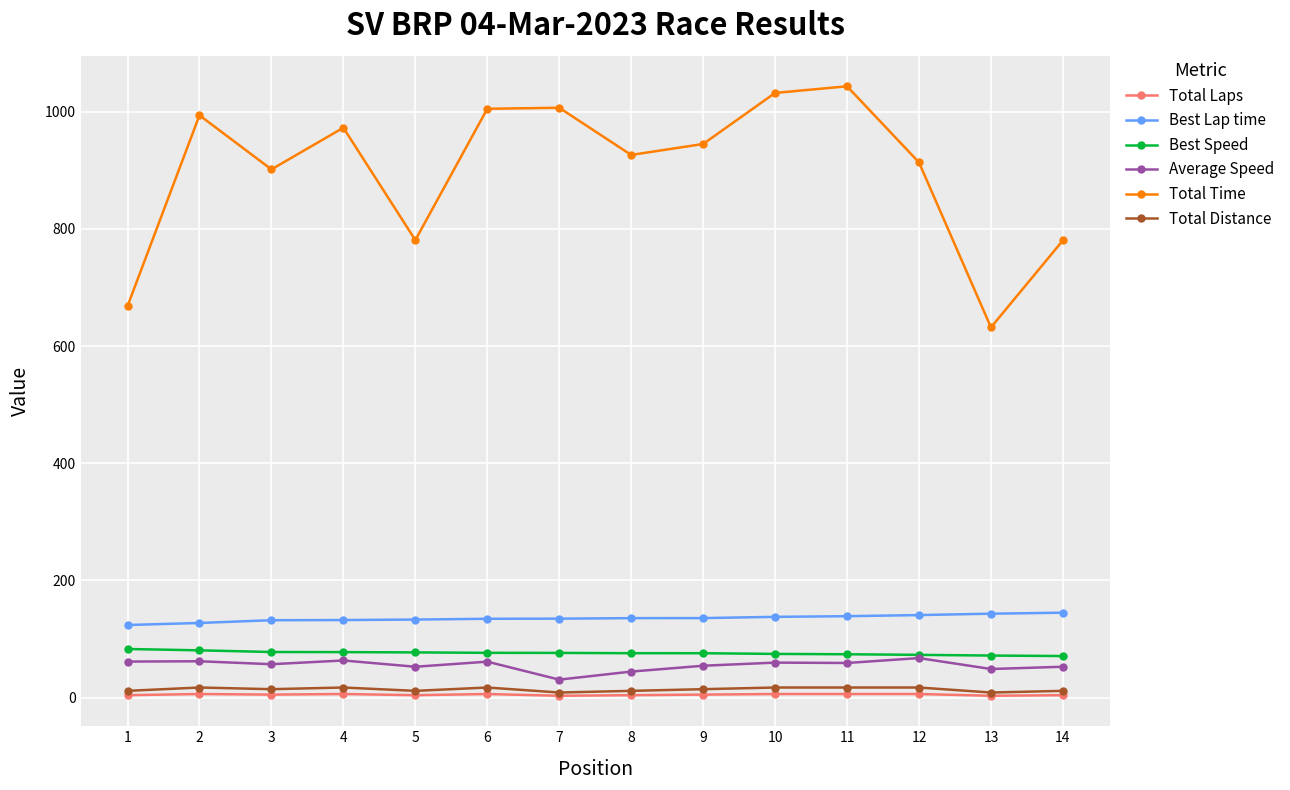

What are all the series names shown in the legend?

Total Laps, Best Lap time, Best Speed, Average Speed, Total Time, Total Distance